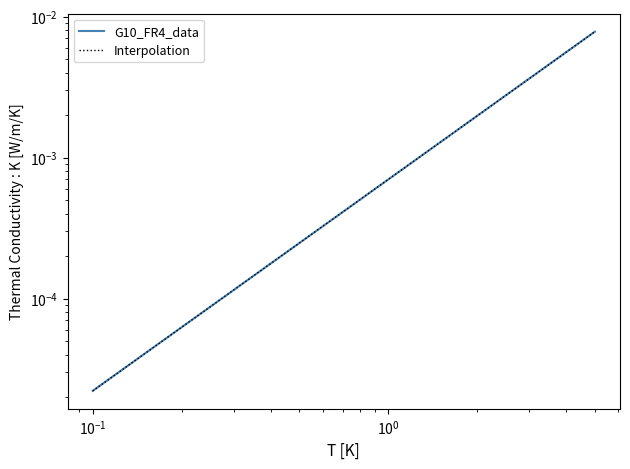

What are all the series names shown in the legend?

G10_FR4_data, Interpolation